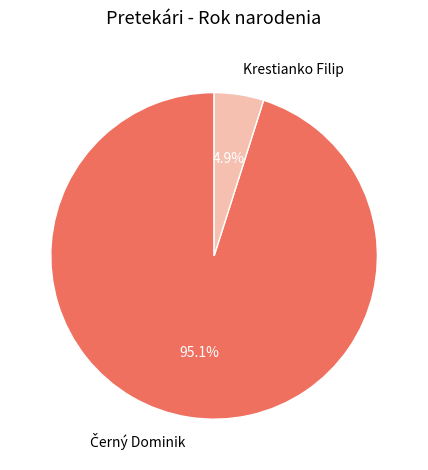

Is Krestianko Filip the majority of the pie?

No